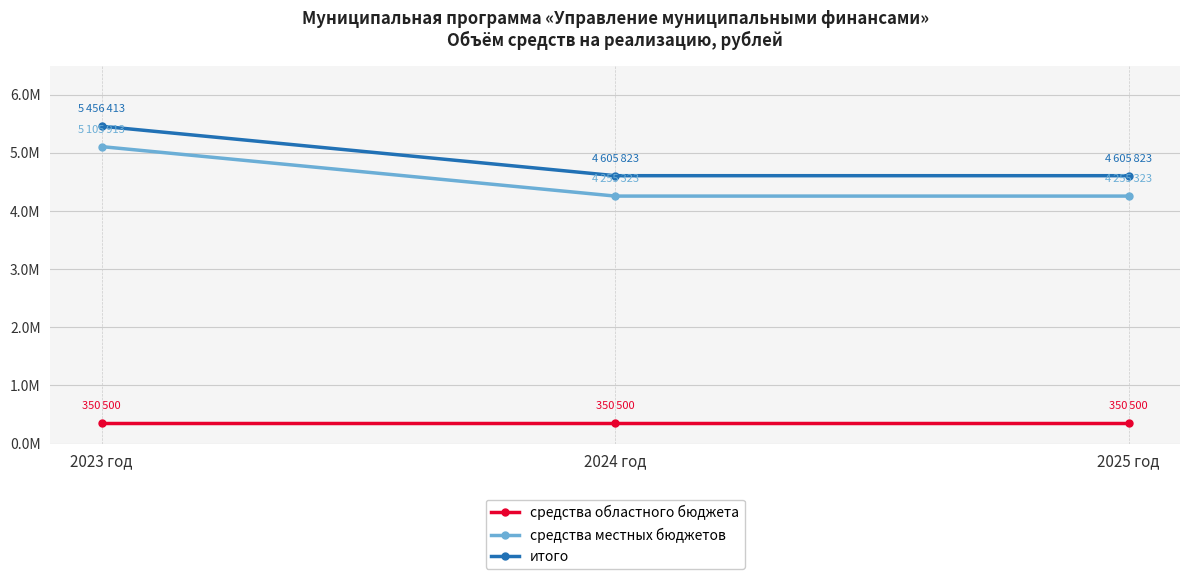

Is the value of средства областного бюджета at 2023 год greater than the value of средства местных бюджетов at 2024 год?

No